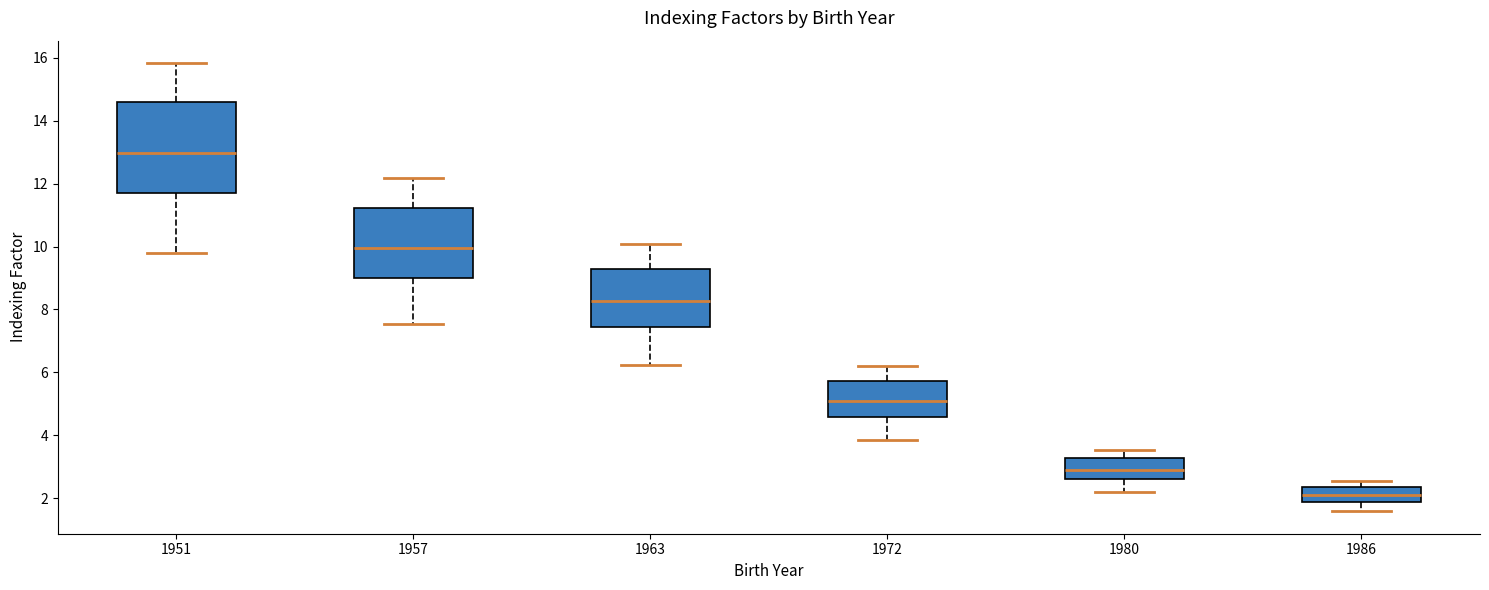

Where does the median line of the box at x = 1951 sit on the y-axis? The values are not printed on the chart, so give them approximately, as read against the axis.

13.0